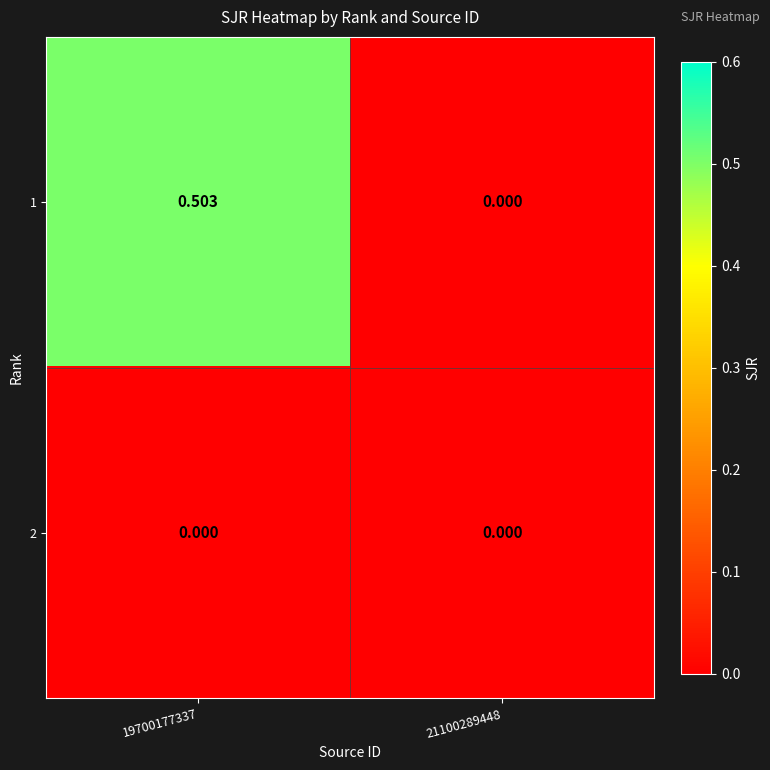

Is the value of 2 at 19700177337 greater than the value of 1 at 19700177337?

No